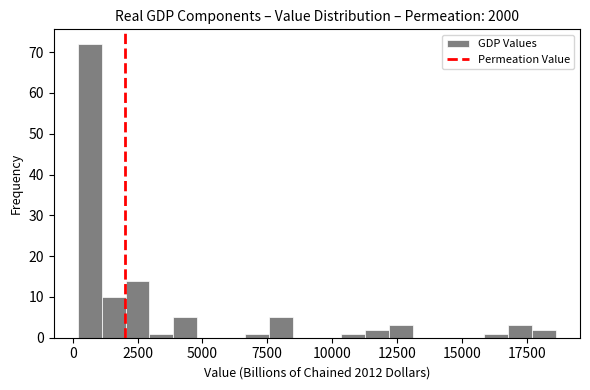

Read against the x-axis, roughly where is the centre of the tallest bar?

500